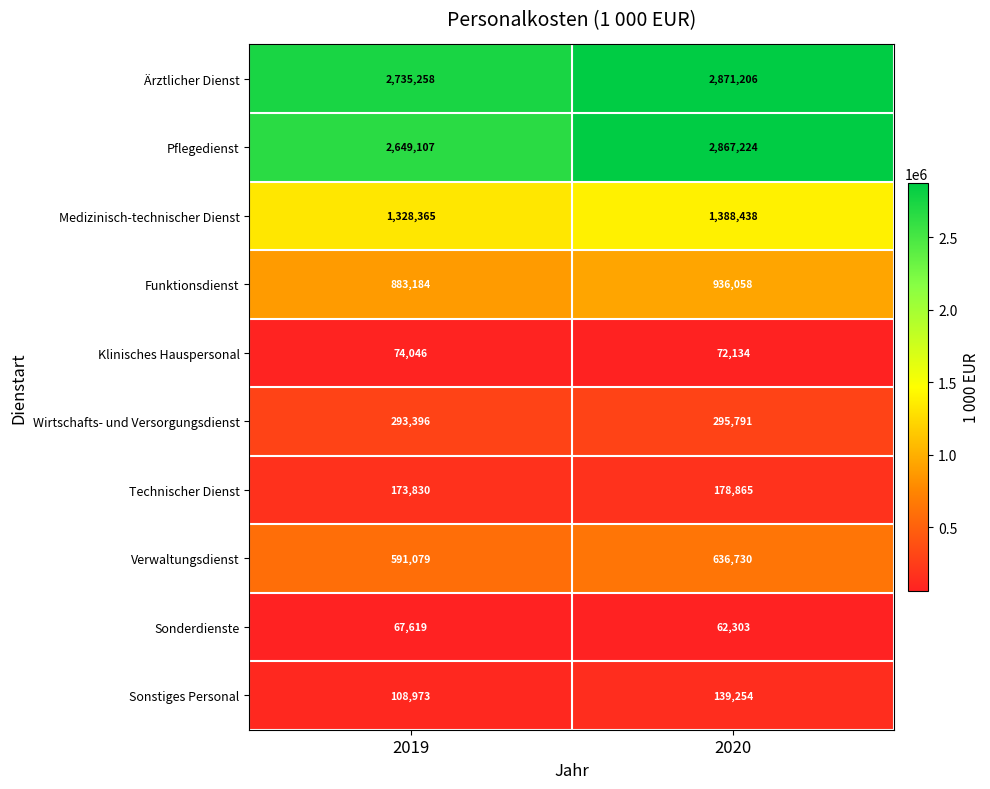

Read the Sonderdienste value at 2019, to the nearest 10.

67620